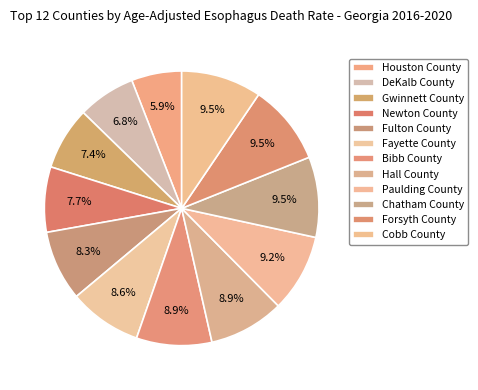

Count the number of slices in the pie.

12